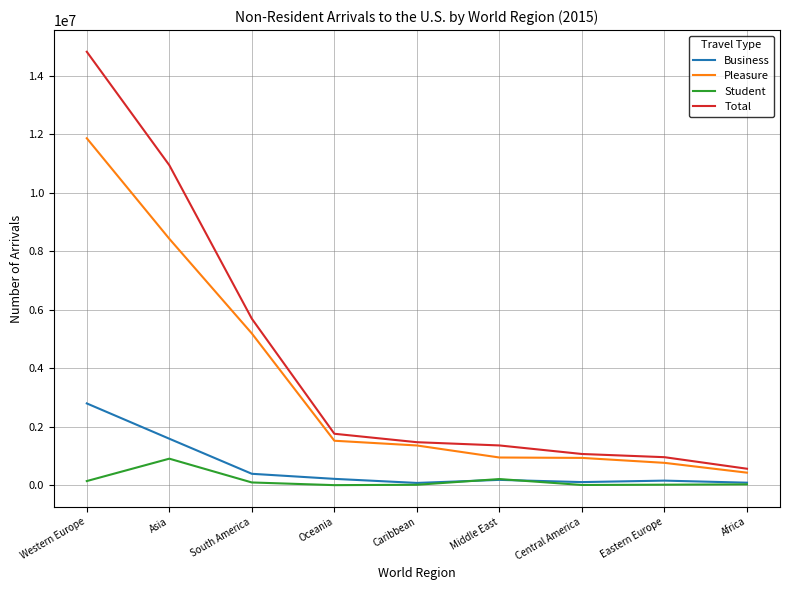

What is the total value across all series at Oceania?

3535676